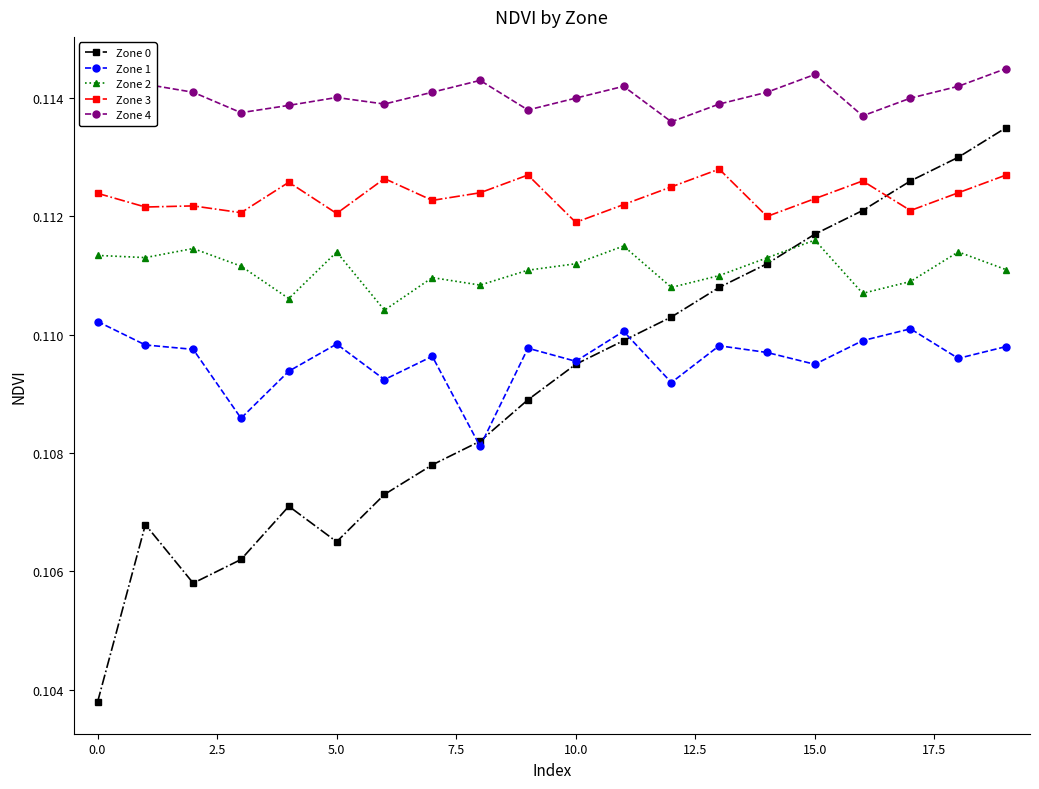

Which series has the largest range (max minus min)?

Zone 0